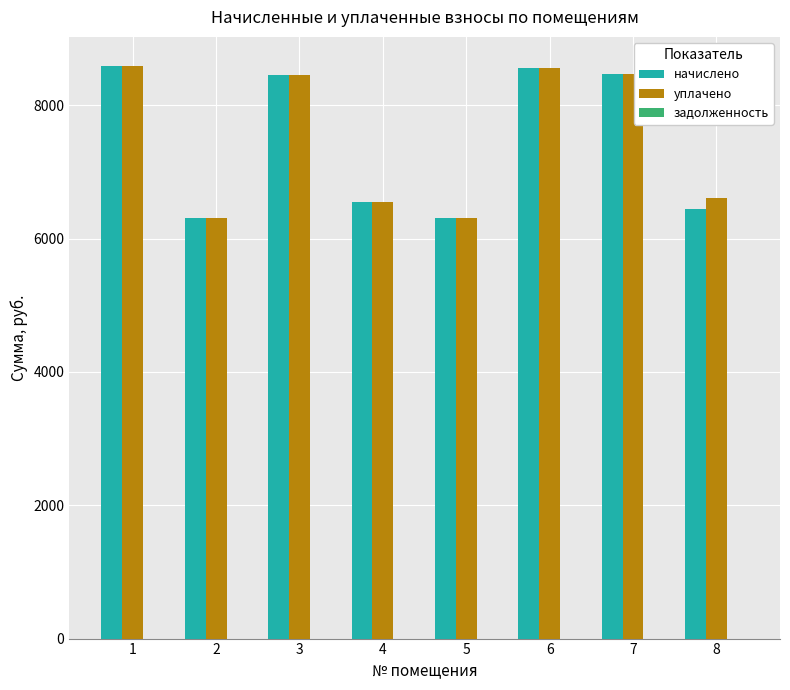

What is the total value across all series at 4?

13082.4